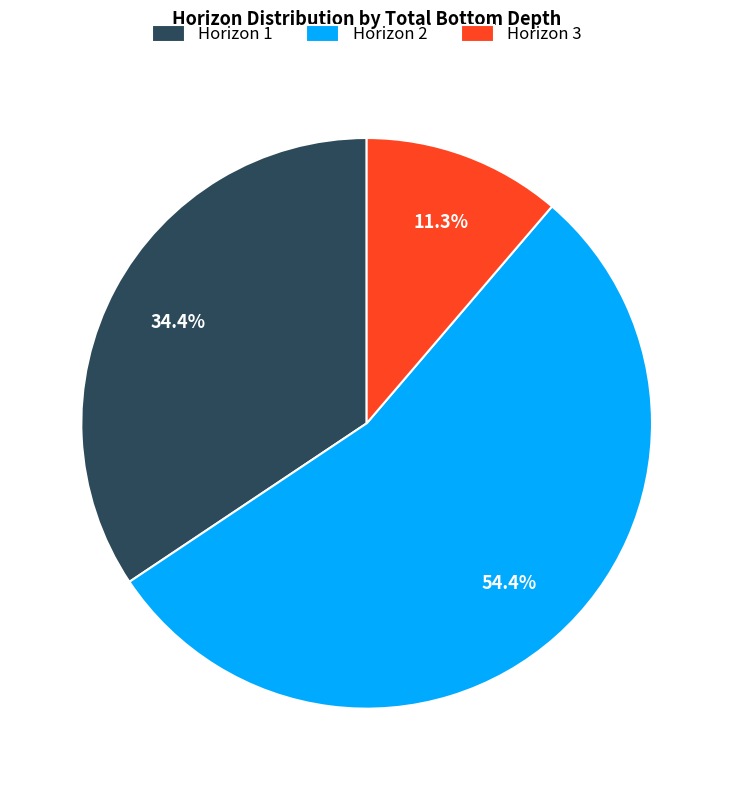

Is the sum of Horizon 1 and Horizon 3 greater than half?

No